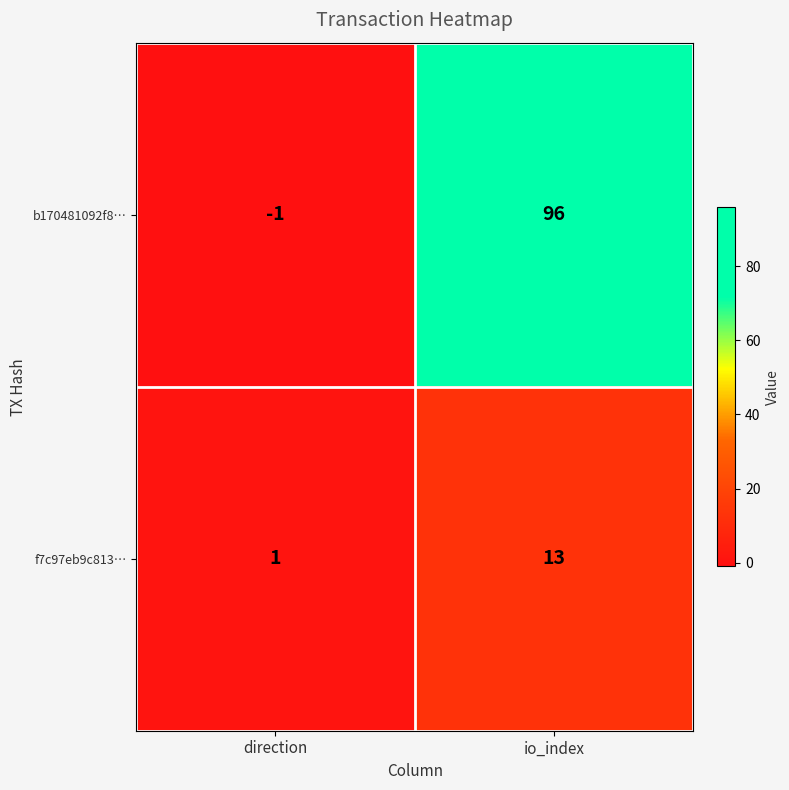

True or false: f7c97eb9c813… has a value of 1 at direction.

True